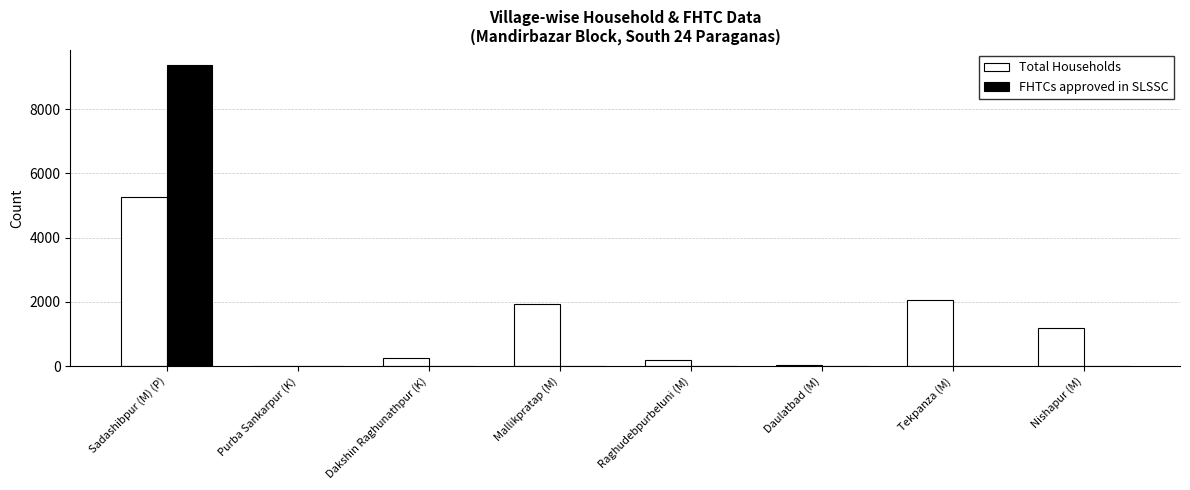

Reading left to right, transcribe all the data shown in this chart.

Total Households: Sadashibpur (M) (P)=5259	Purba Sankarpur (K)=0	Dakshin Raghunathpur (K)=249	Mallikpratap (M)=1933	Raghudebpurbeluni (M)=178	Daulatbad (M)=45	Tekpanza (M)=2049	Nishapur (M)=1196
FHTCs approved in SLSSC: Sadashibpur (M) (P)=9379	Purba Sankarpur (K)=0	Dakshin Raghunathpur (K)=0	Mallikpratap (M)=0	Raghudebpurbeluni (M)=0	Daulatbad (M)=0	Tekpanza (M)=0	Nishapur (M)=0